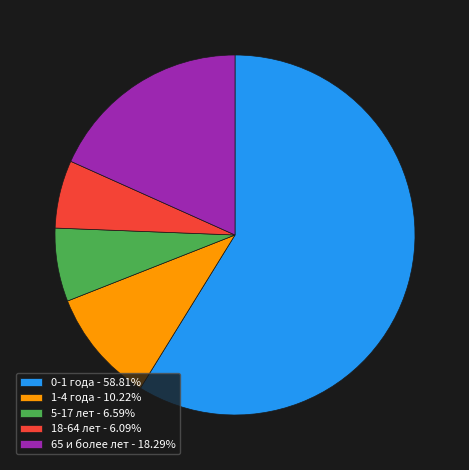

Does 0-1 года represent more than half of the total?

Yes